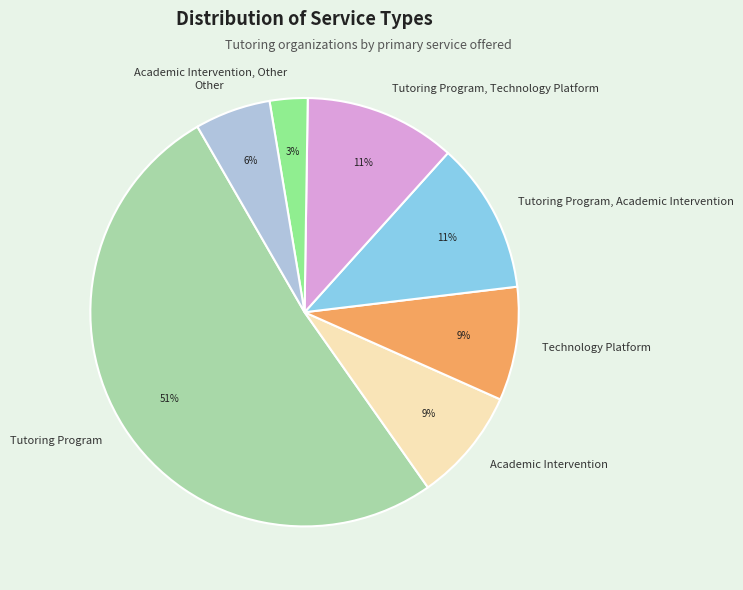

Count the number of slices in the pie.

7